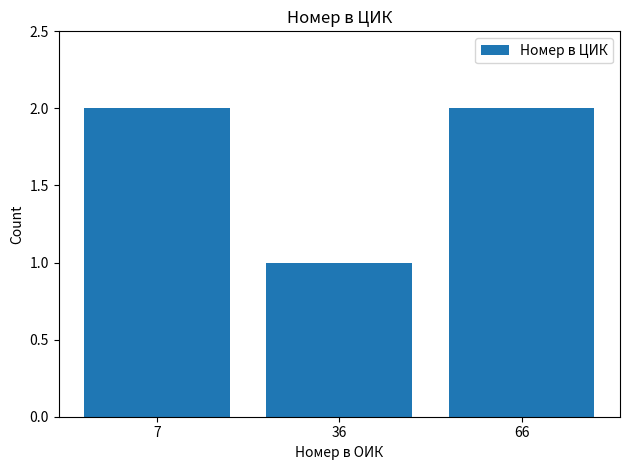

The chart shows a value of 2 at 7. True or false?

True